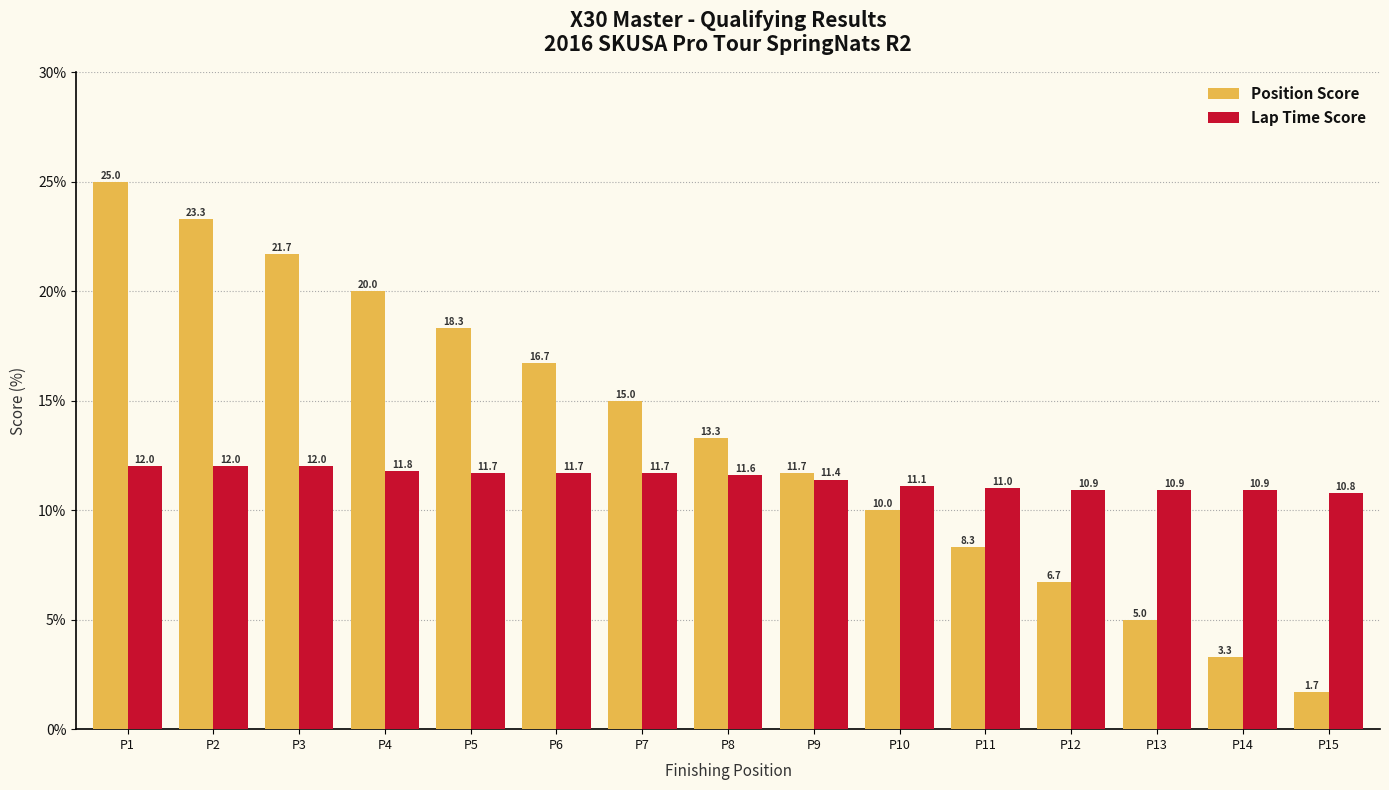

The value of Lap Time Score at P13 is 16.8. True or false?

False